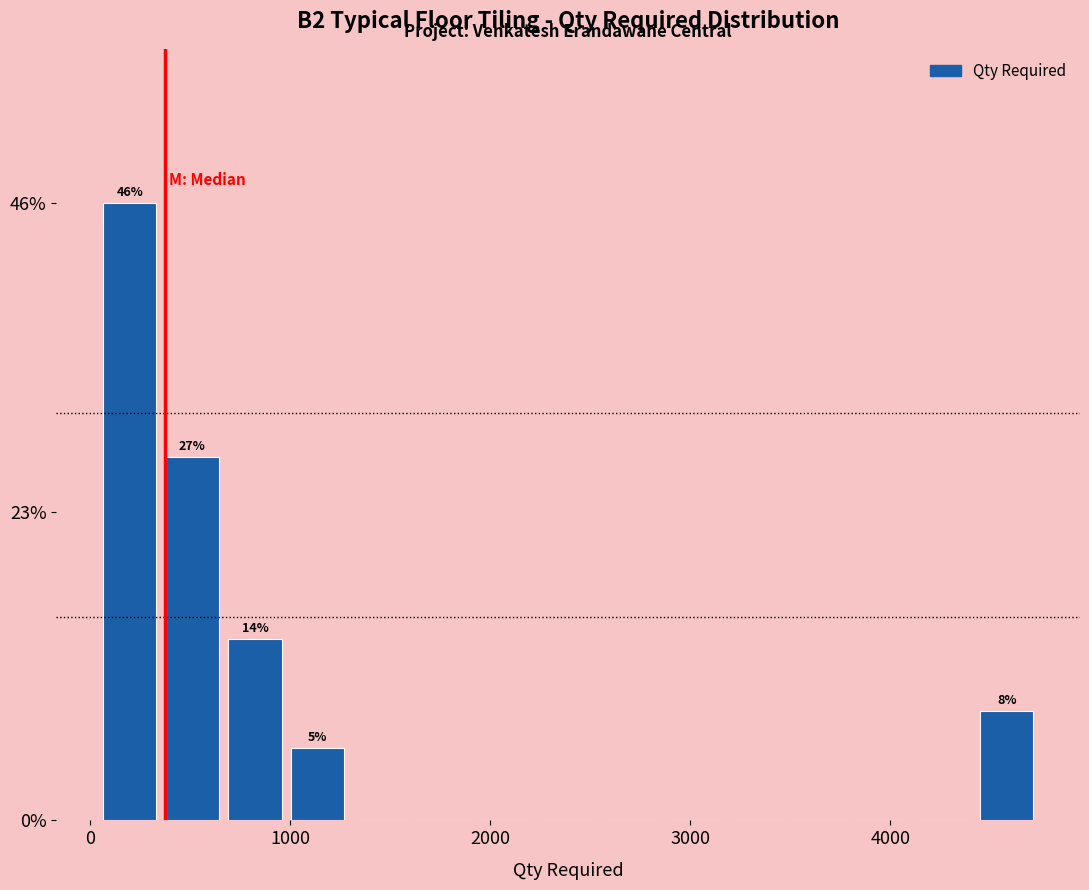

Read against the x-axis, roughly where is the centre of the tallest bar?

200